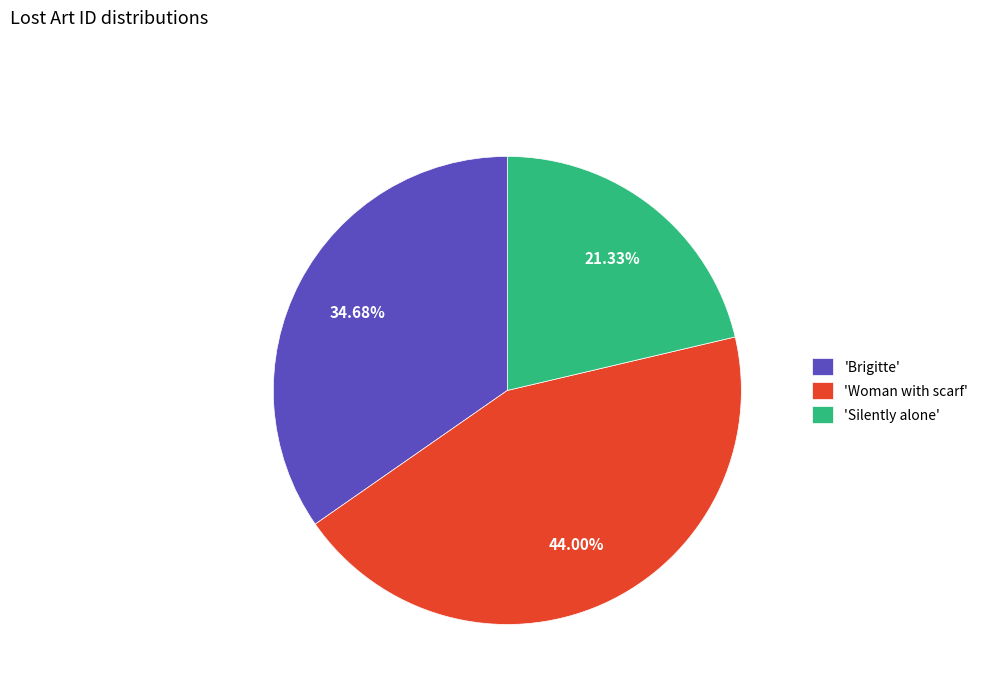

To the nearest percent, what is the average slice percentage?

33%